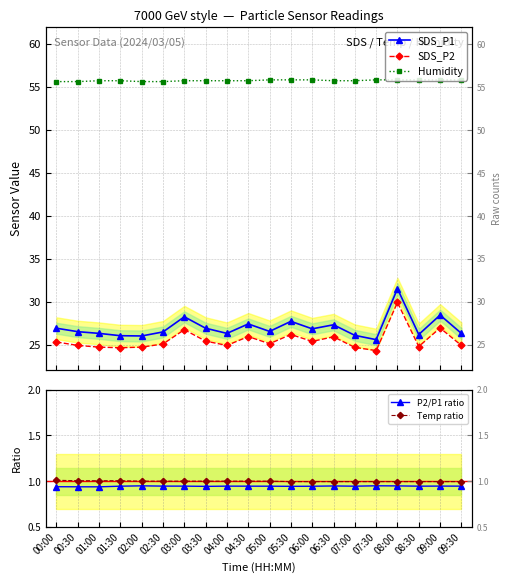

Reading left to right, what are all the values shown in this chart?

SDS_P1: 26.9	26.5	26.3	26.0	26.0	26.5	28.2	26.9	26.3	27.4	26.5	27.7	26.8	27.3	26.1	25.6	31.5	26.2	28.4	26.3
SDS_P2: 25.3	24.9	24.7	24.6	24.7	25.1	26.7	25.4	24.9	25.9	25.1	26.2	25.4	25.9	24.7	24.3	29.9	24.8	26.9	24.9
Humidity: 55.6	55.6	55.7	55.7	55.6	55.6	55.7	55.7	55.7	55.7	55.8	55.8	55.8	55.7	55.7	55.8	55.8	55.8	55.8	55.8
P2/P1 ratio: 0.9	0.9	0.9	0.9	0.9	0.9	0.9	0.9	0.9	0.9	0.9	0.9	0.9	0.9	0.9	1.0	0.9	0.9	0.9	0.9
Temp ratio: 1.0	1.0	1.0	1.0	1.0	1.0	1.0	1.0	1.0	1.0	1.0	1.0	1.0	1.0	1.0	1.0	1.0	1.0	1.0	1.0